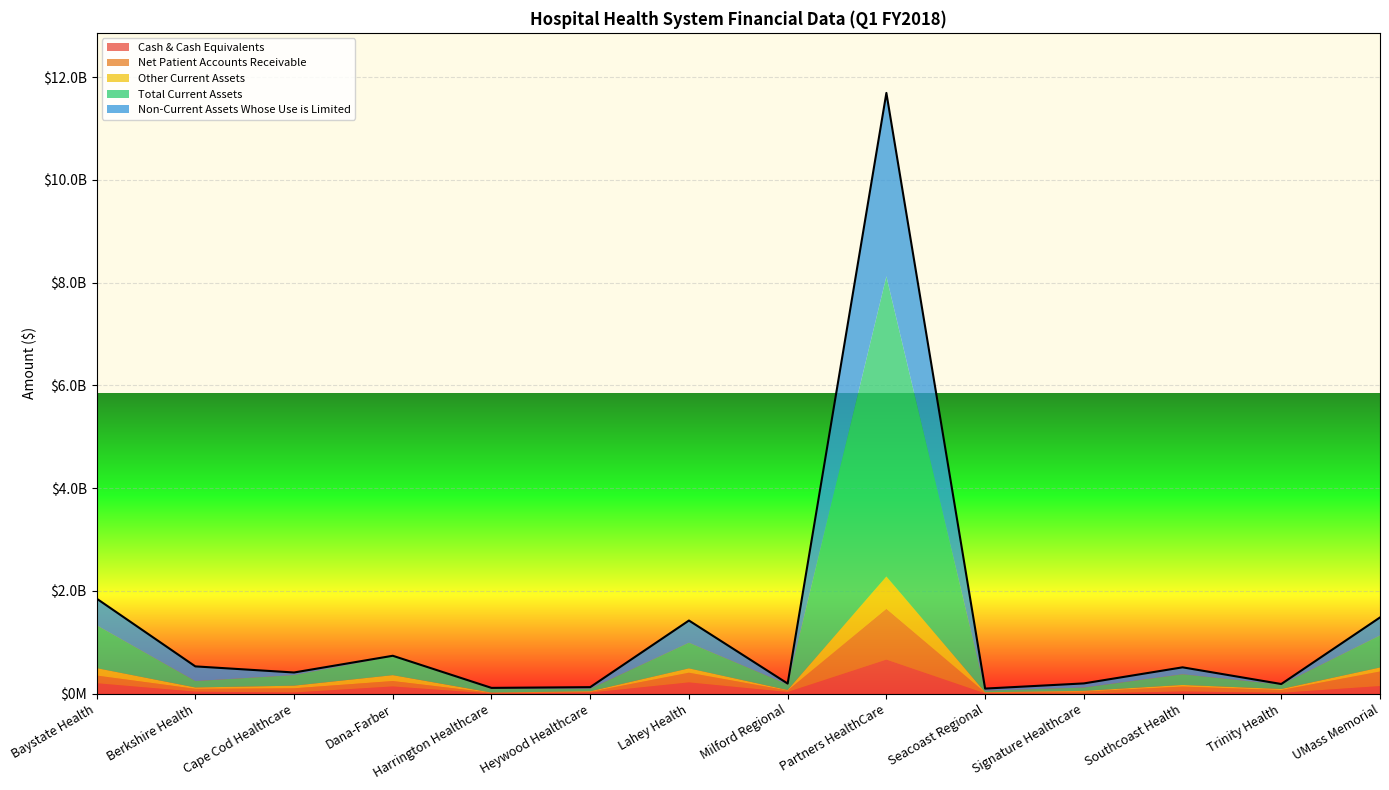

What position from the left is Partners HealthCare?

9